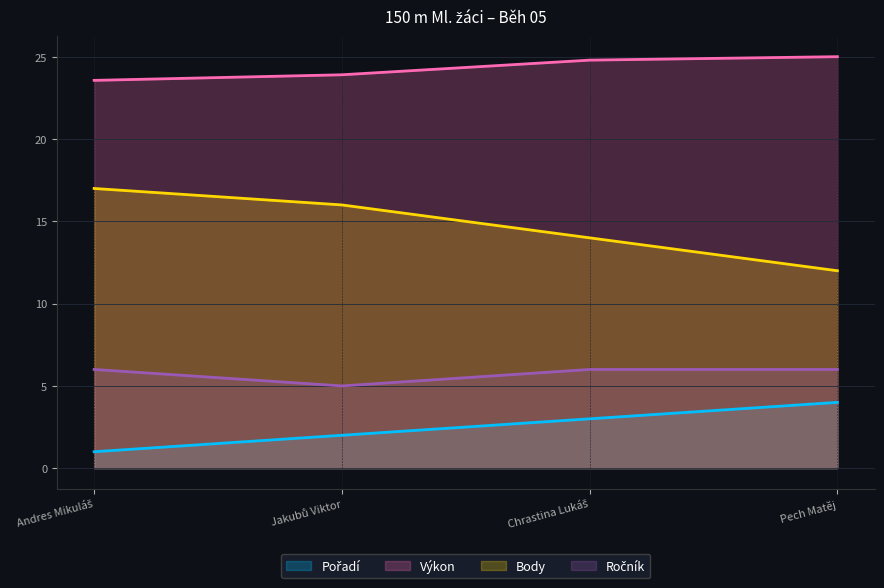

The Pořadí series shows 6.7 at Pech Matěj. True or false?

False